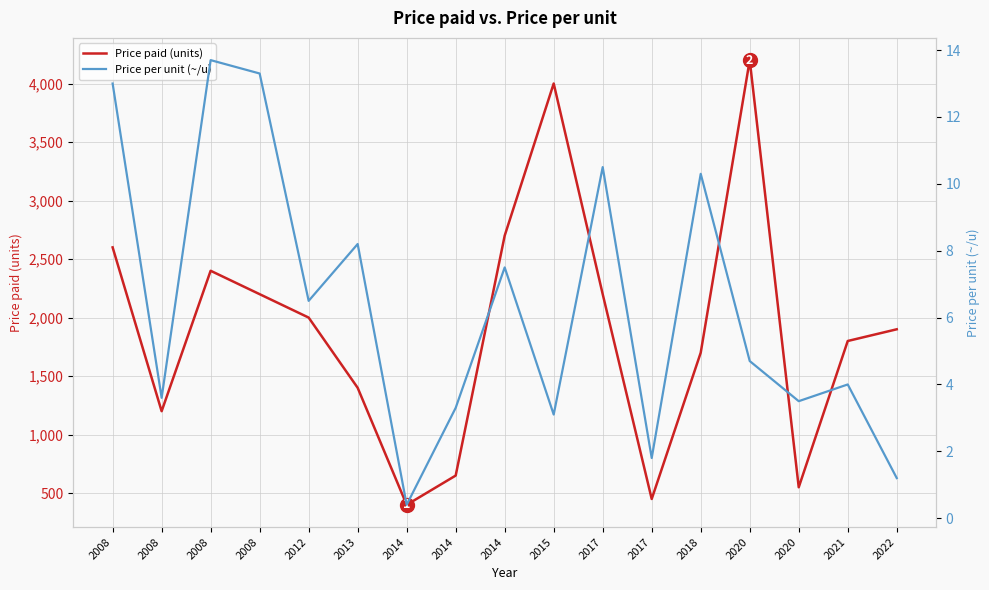

What is the average value of the Price per unit (~/u) series?

6.4